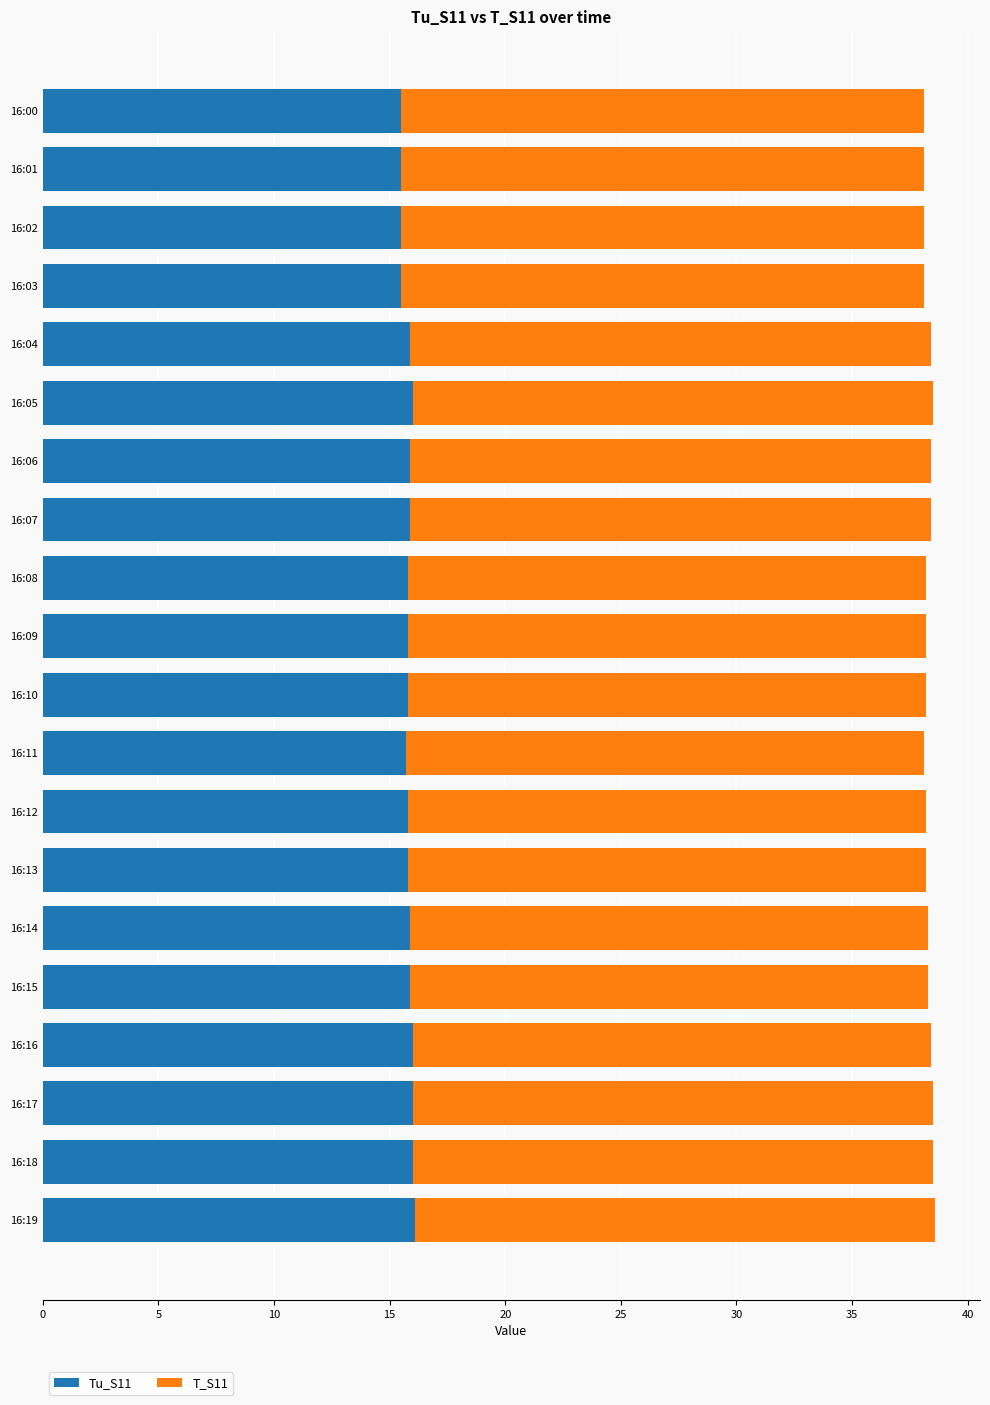

True or false: Tu_S11 has a value of 15.8 at 16:12.

True